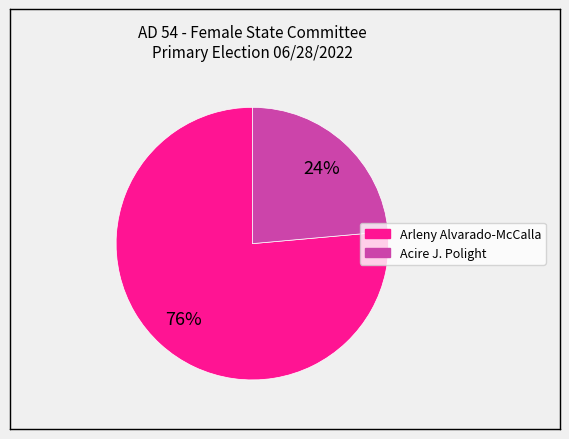

To the nearest percent, what is the average slice percentage?

50%